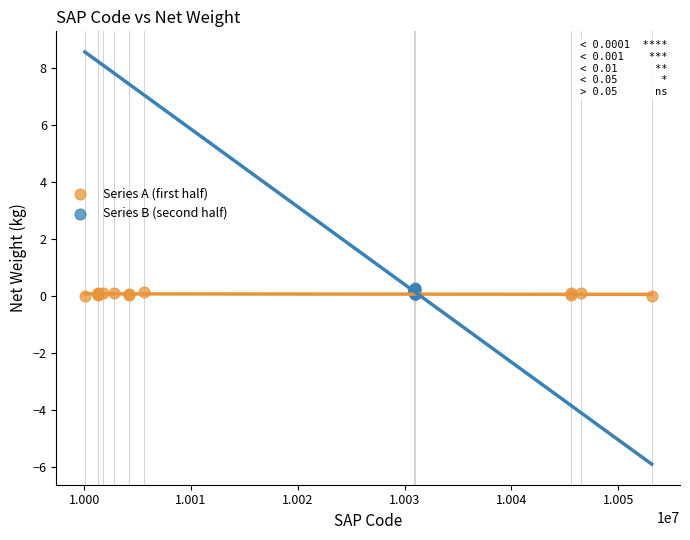

What are all the series names shown in the legend?

Series A (first half), Series B (second half)